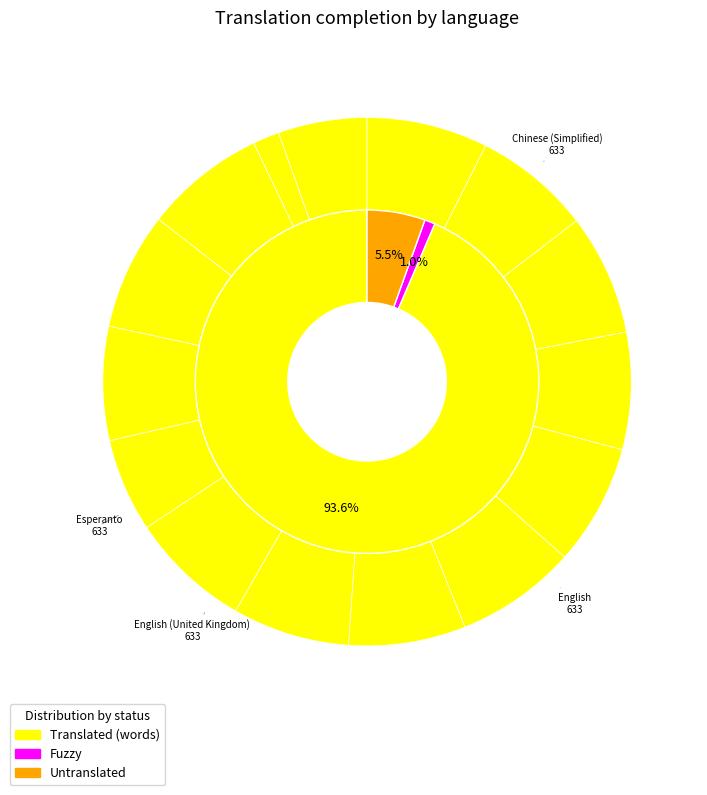

The French (Canada) slice represents 1% of the pie. True or false?

False